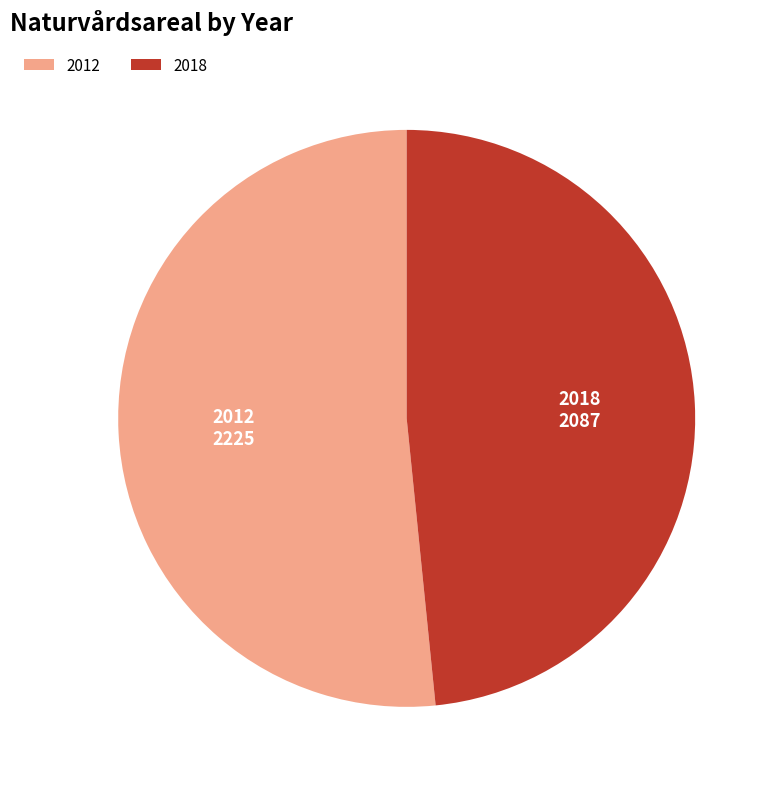

Combined, do 2018 and 2012 account for over 50%?

Yes